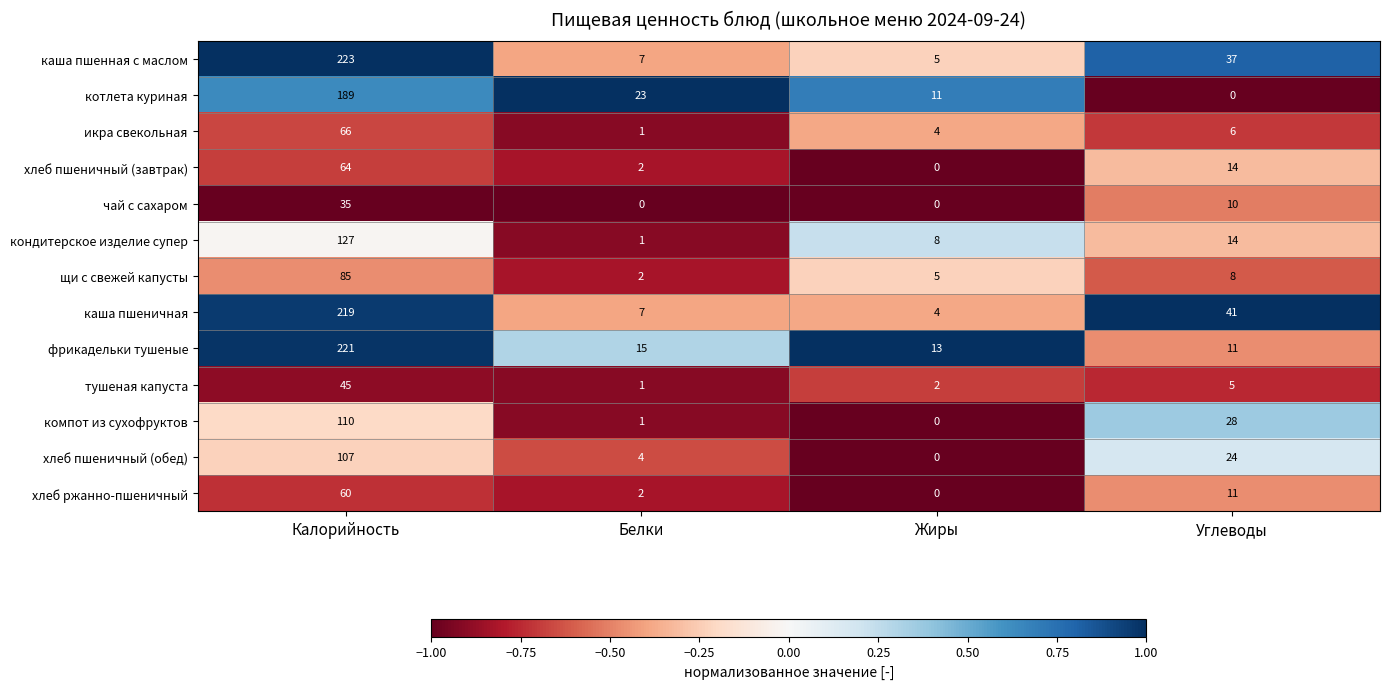

Between Калорийность and Жиры, which series saw the biggest shift?

каша пшенная с маслом